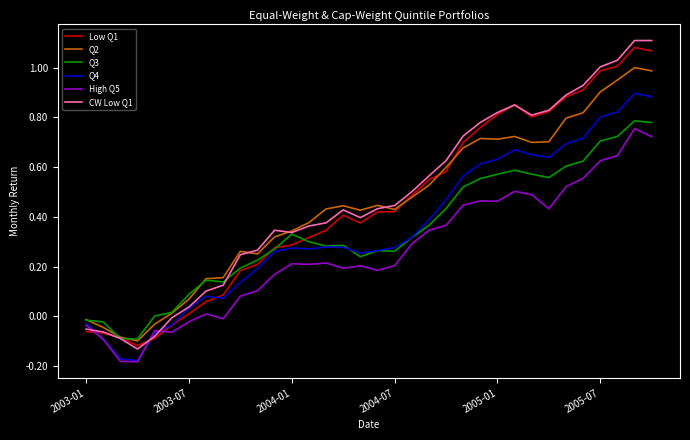

How many negative values does the Q2 series have?

5